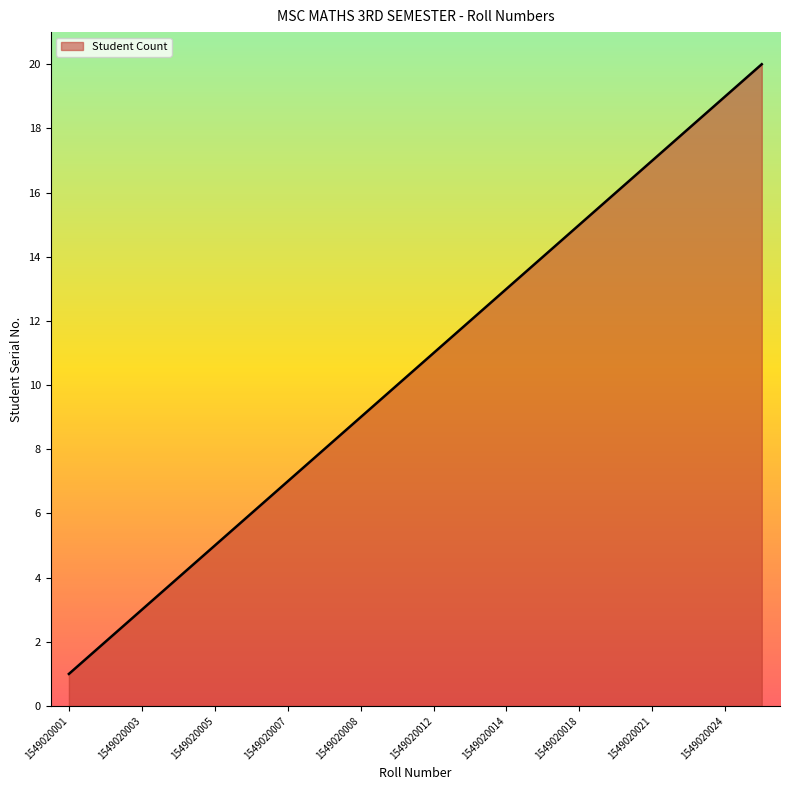

Reading left to right, what are all the values shown in this chart?

1	2	3	4	5	6	7	8	9	10	11	12	13	14	15	16	17	18	19	20